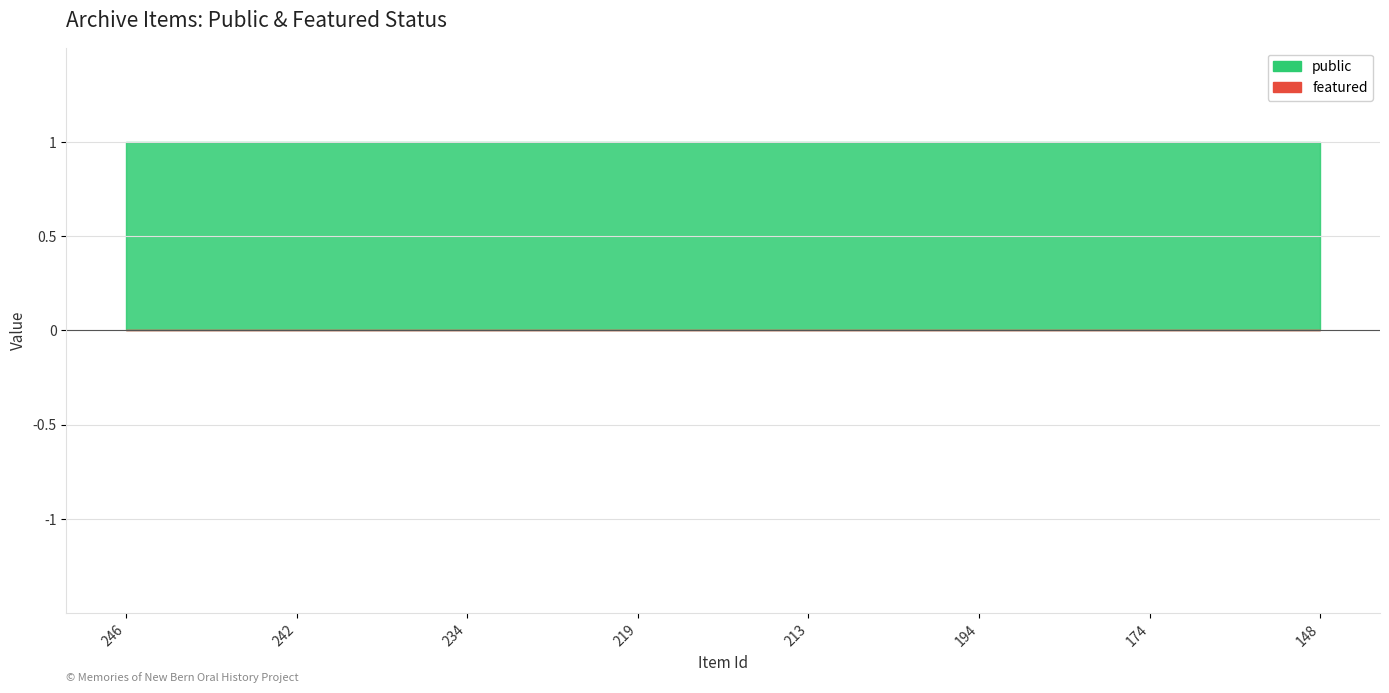

Which label corresponds to the smallest value in the chart?

246